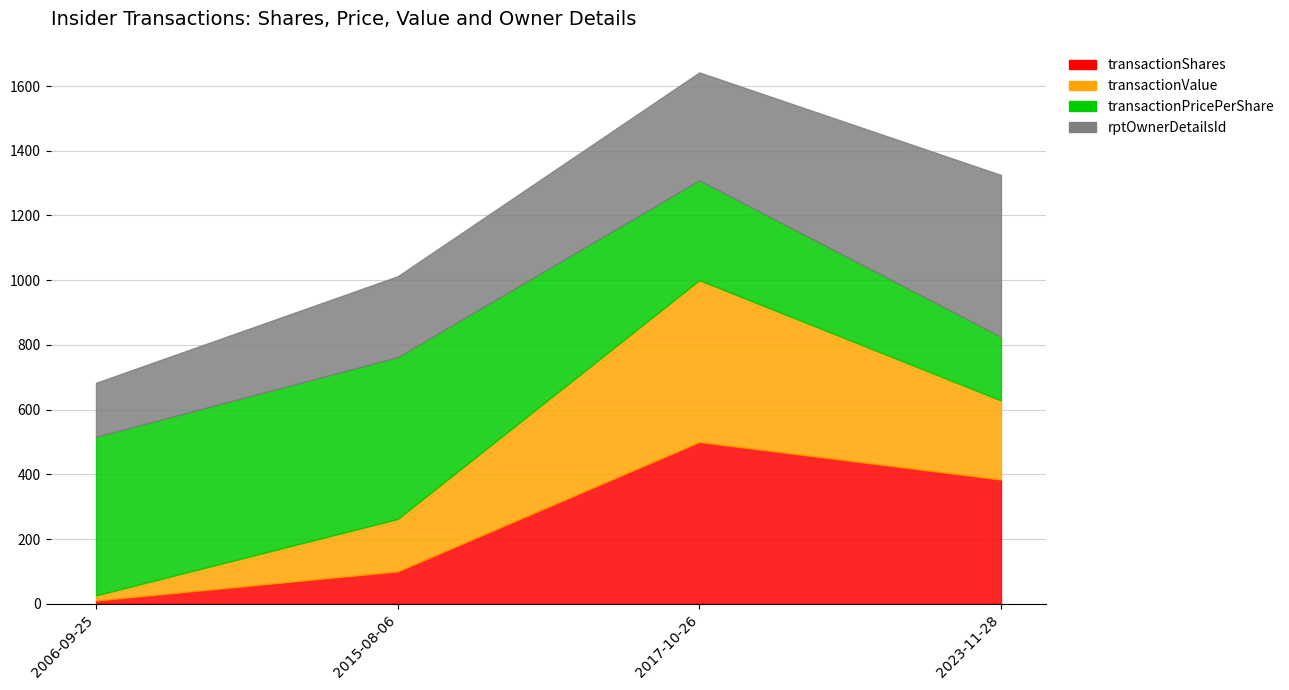

At which label does rptOwnerDetailsId reach its peak?

2023-11-28